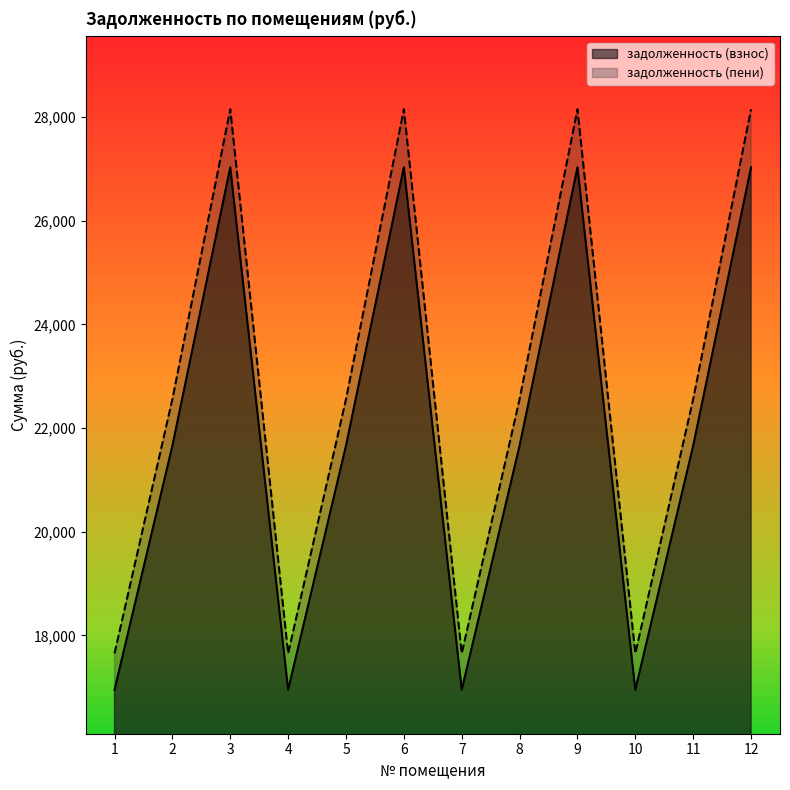

What is the approximate value of задолженность (пени) at 1?

17653.7